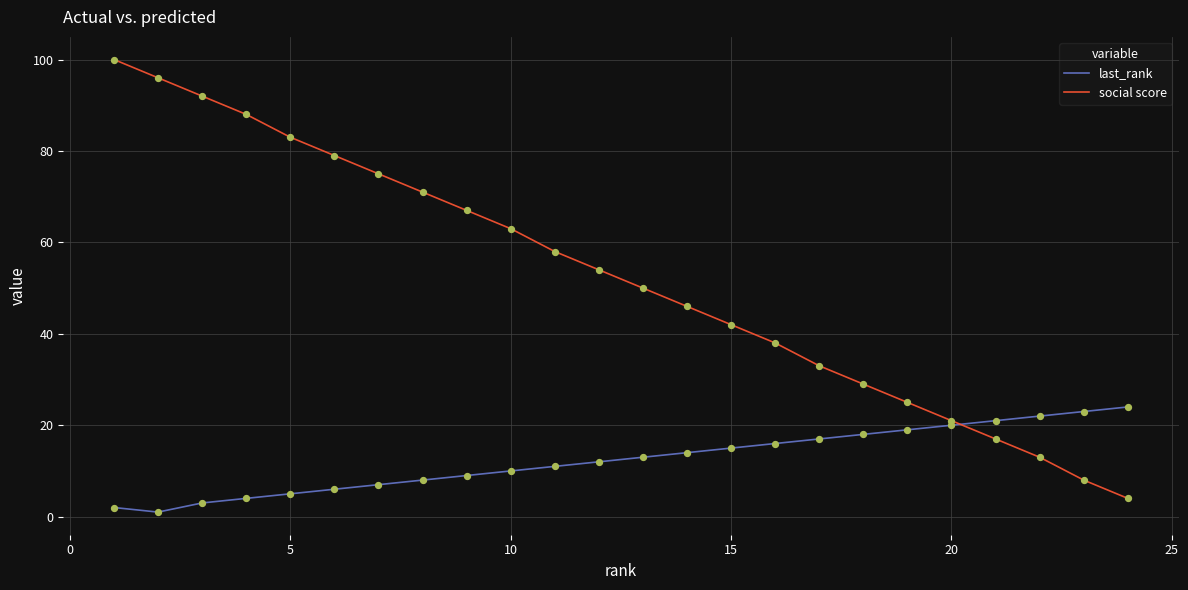

What are all the series names shown in the legend?

last_rank, social score